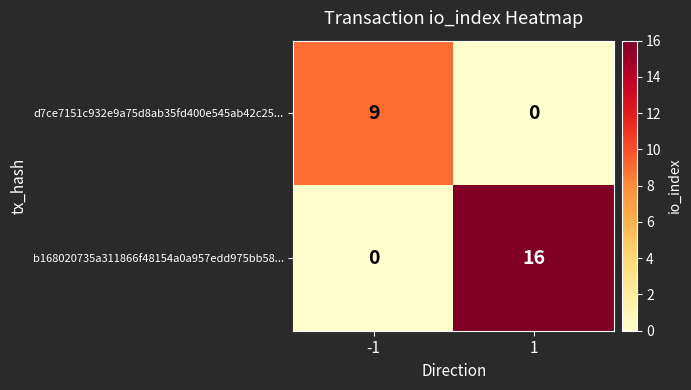

How many data points does each series have?

2